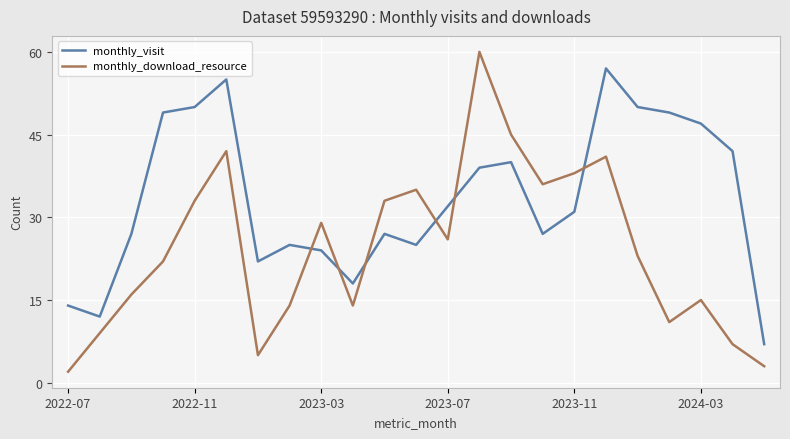

Which series has the largest total across all categories?

monthly_visit